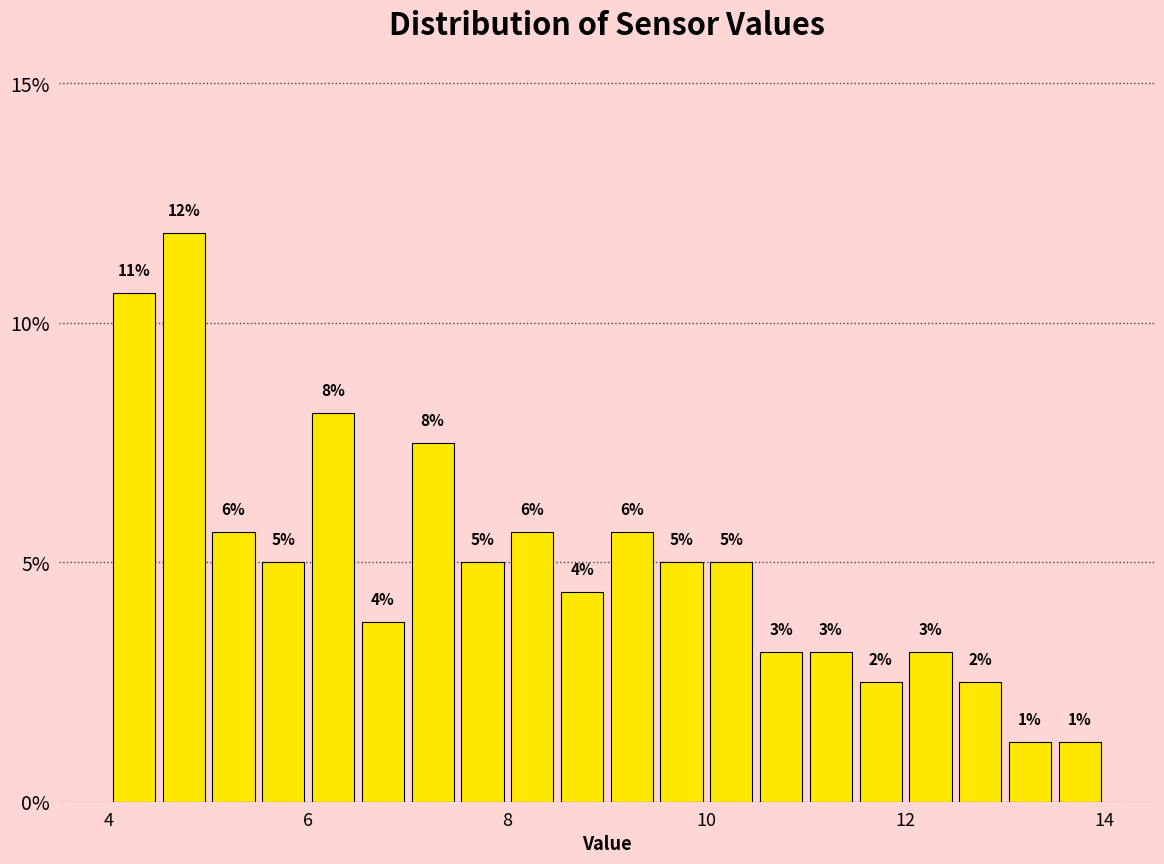

Around what value on the x-axis is the tallest bar? Give the approximate position of its centre, as read against the axis.

4.8